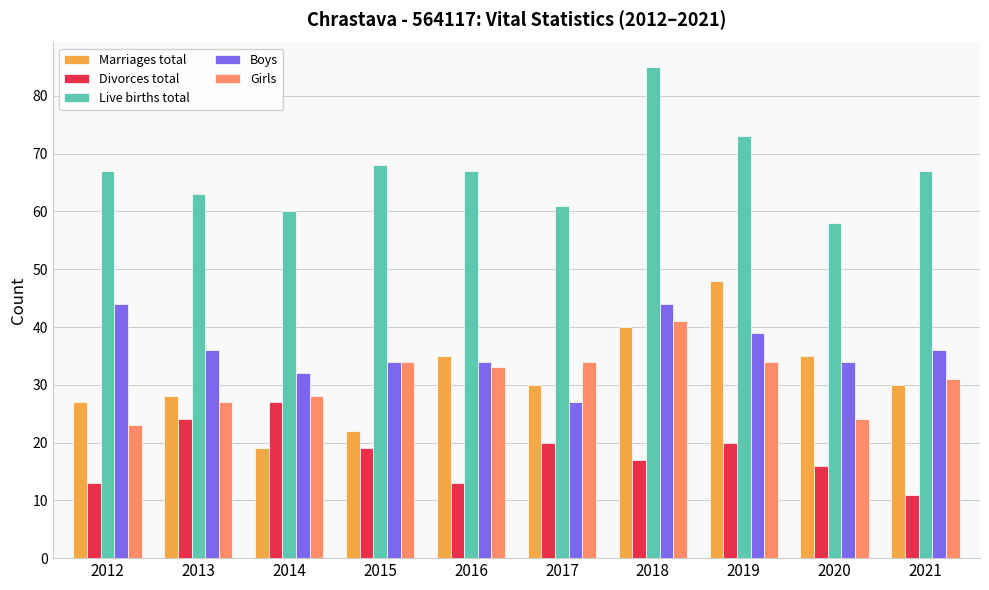

Rank the series at 2012 from highest to lowest value.

Live births total, Boys, Marriages total, Girls, Divorces total